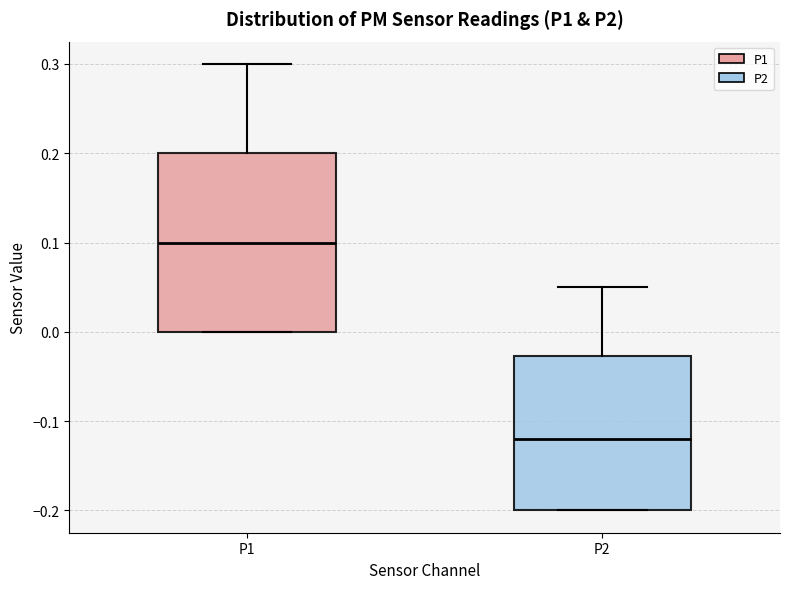

Reading left to right, transcribe this box plot: for each box, give where its median line is, the range the box spans, and where its two whiskers end, as read against the y-axis. The values are not printed on the chart, so give them approximately, as read against the axis.

P1: median 0.10, box 0.00 to 0.20, whiskers 0.00 to 0.30
P2: median -0.12, box -0.20 to -0.03, whiskers -0.20 to 0.05